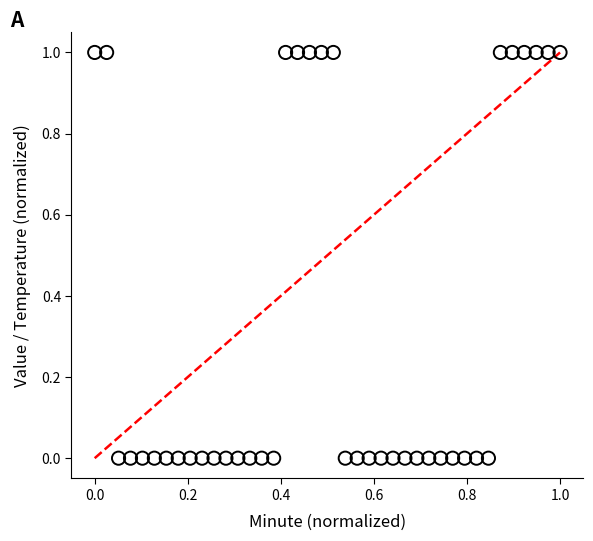

Count the number of points in this scatter plot.

40